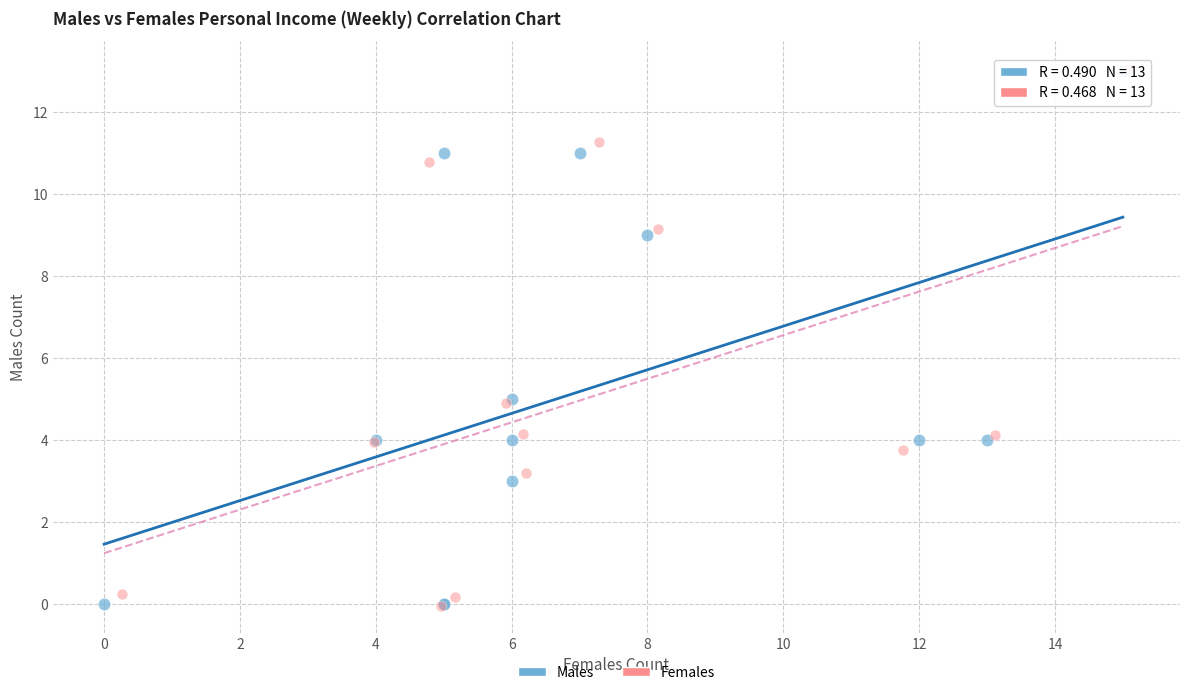

What are all the series names shown in the legend?

Males, Females